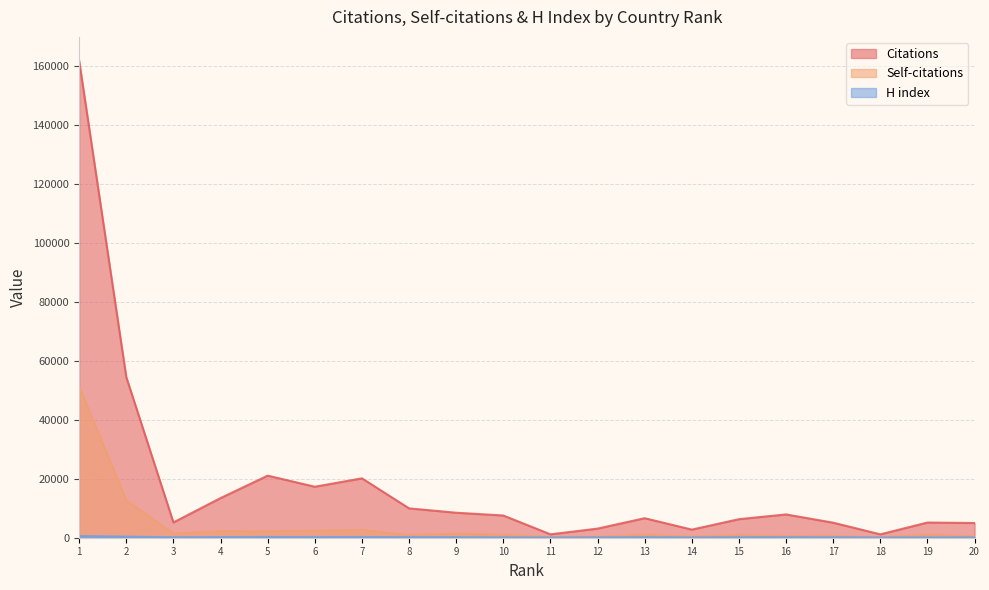

Reading right to left, transcribe all the data shown in this chart.

Citations: 4993	5150	1152	5097	7903	6292	2755	6624	3094	1153	7541	8479	9960	20144	17295	21059	13448	5194	54496	161783
Self-citations: 402	1009	136	609	558	904	351	1014	316	226	1002	1309	856	2674	2403	2194	2239	1400	12654	51229
H index: 124	117	91	160	176	183	99	194	134	84	135	188	200	244	210	265	216	173	369	584